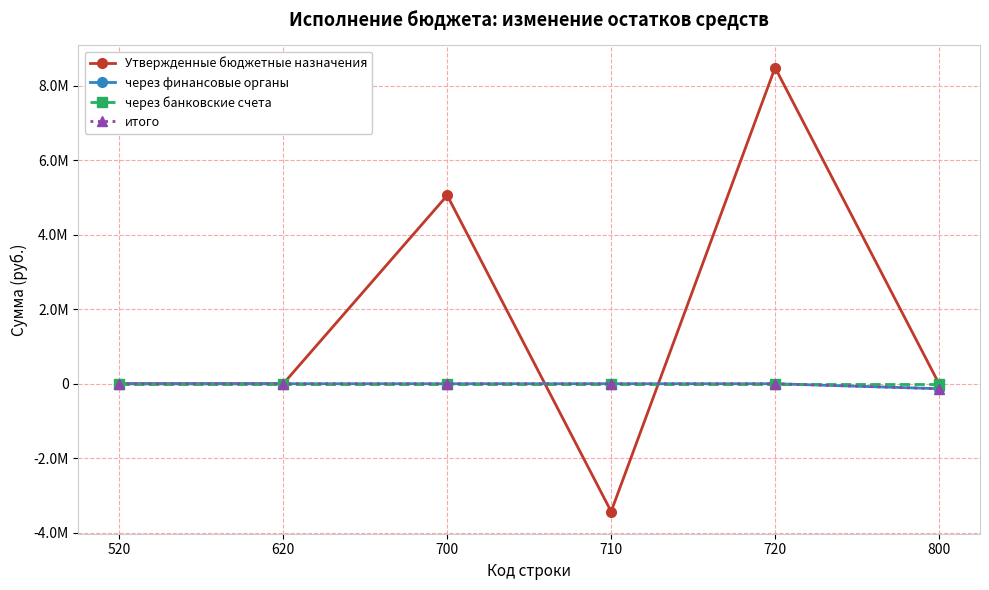

True or false: через финансовые органы and итого intersect in this chart.

False